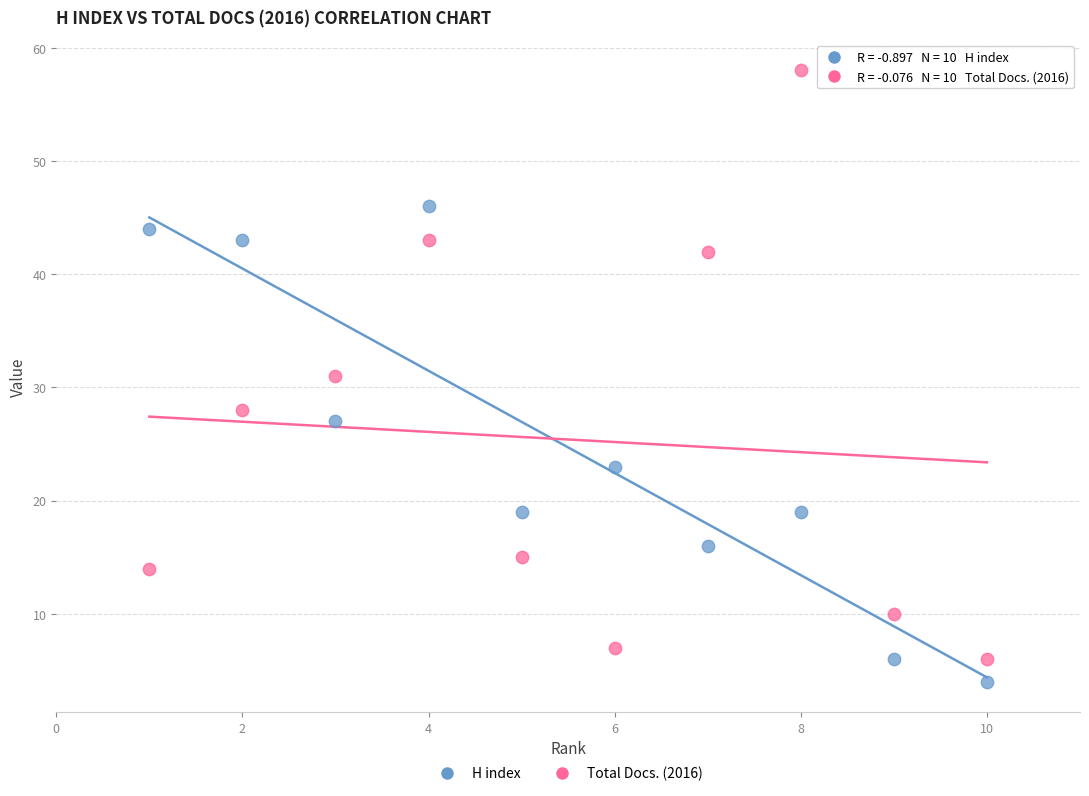

Which series contains the lowest Y value?

H index